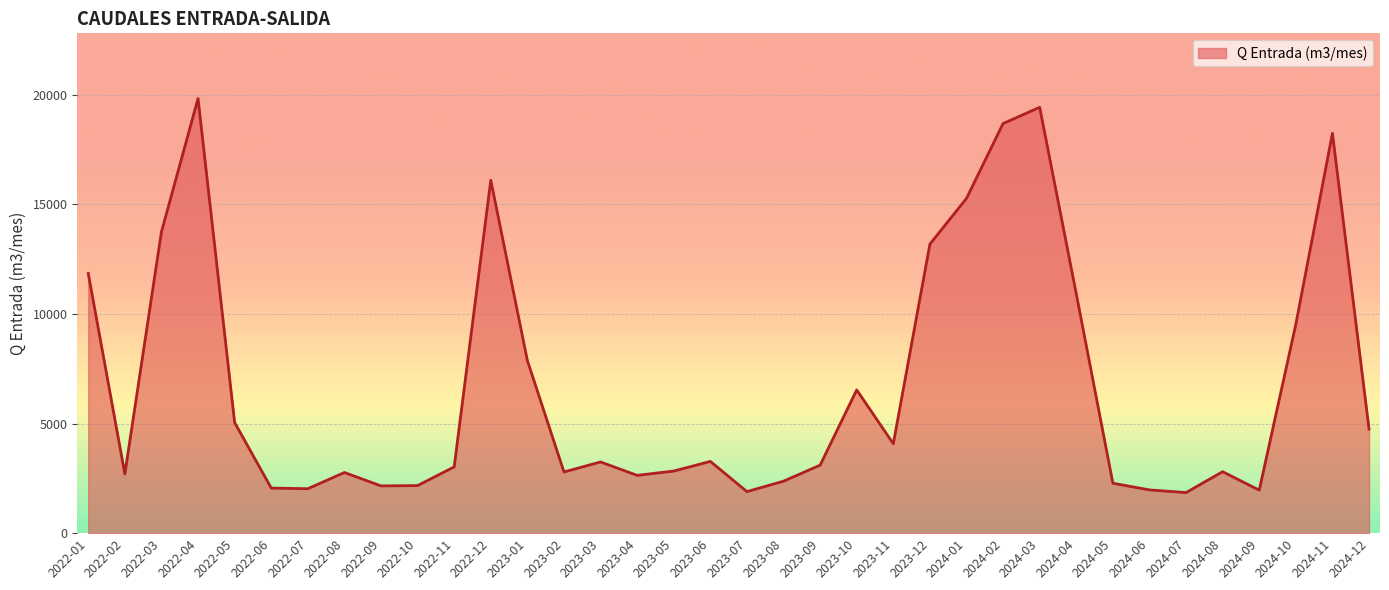

What is the smallest value displayed?

1851